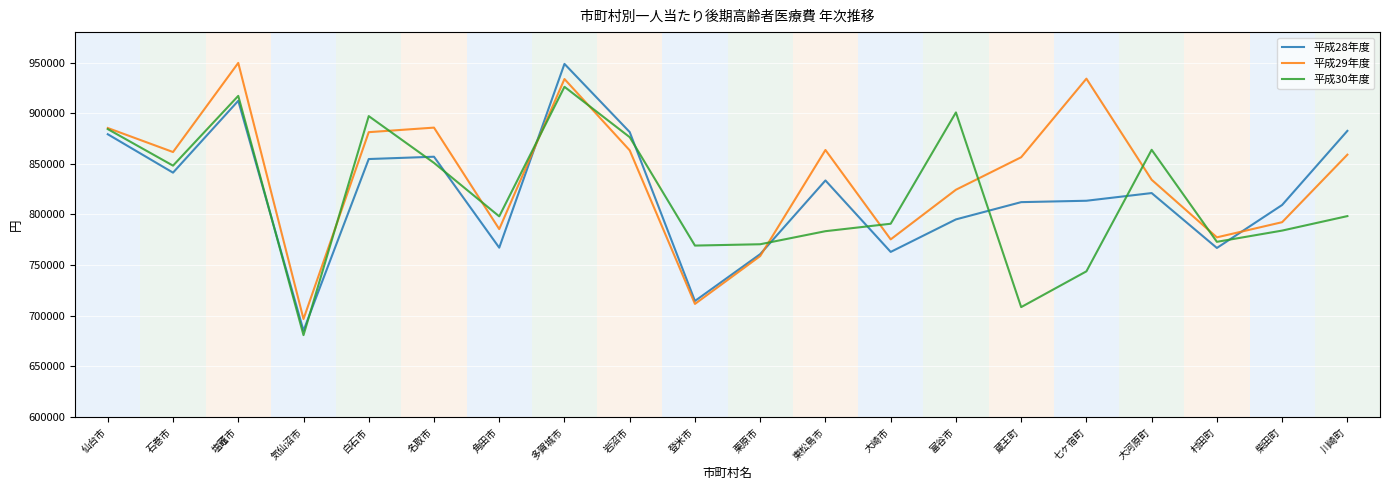

What are all the series names shown in the legend?

平成28年度, 平成29年度, 平成30年度